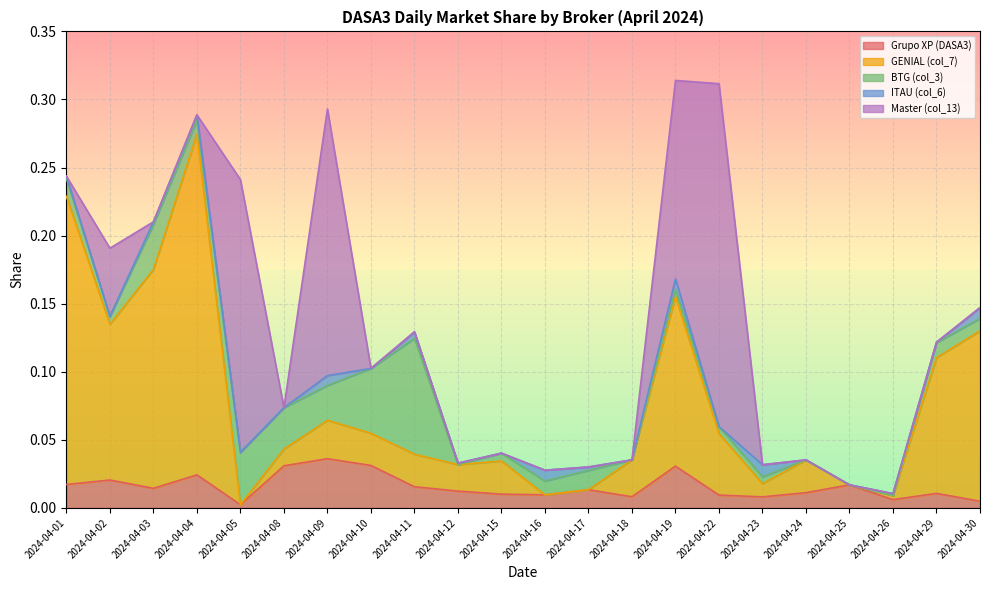

Where do Grupo XP (DASA3) and Master (col_13) first cross each other?

2024-04-01 and 2024-04-02